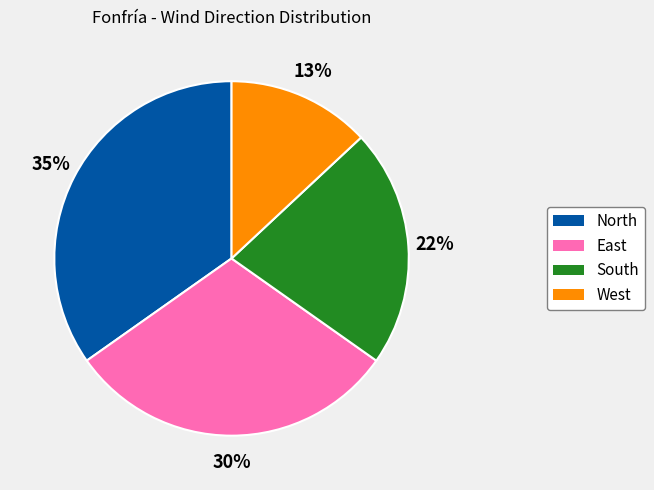

To the nearest percent, what is the combined percentage of West and North?

48%